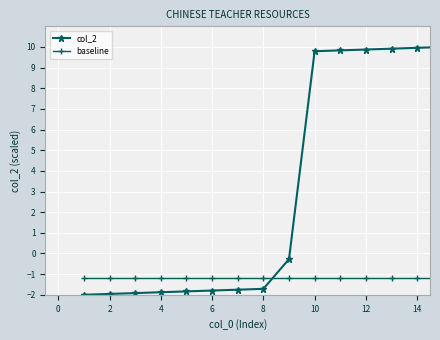

What is the value of the col_2 point at the 11th from the left?

9.8